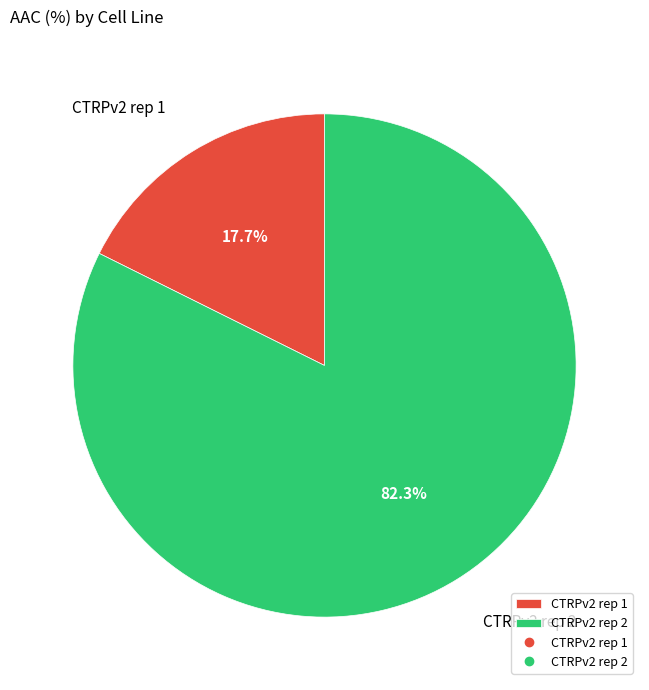

Which slice represents more than half of the pie?

CTRPv2 rep 2